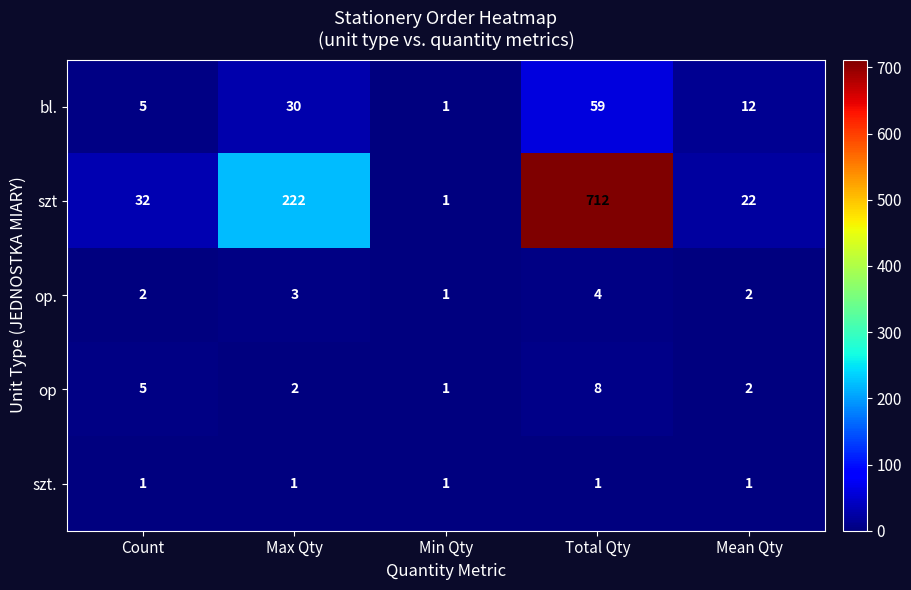

Which series has the largest range (max minus min)?

szt